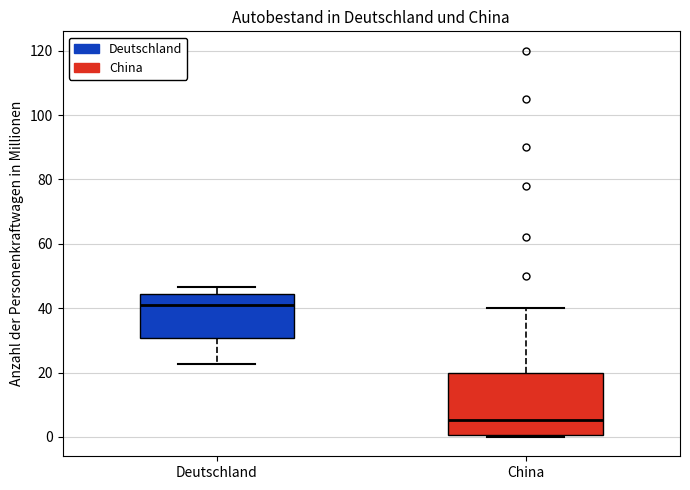

Reading left to right, transcribe this box plot: for each box, give where its median line is, the range the box spans, and where its two whiskers end, as read against the y-axis. The values are not printed on the chart, so give them approximately, as read against the axis.

Deutschland: median 40, box 30 to 44, whiskers 22 to 46
China: median 6, box 0 to 20, whiskers 0 (just below the box's lower edge) to 40